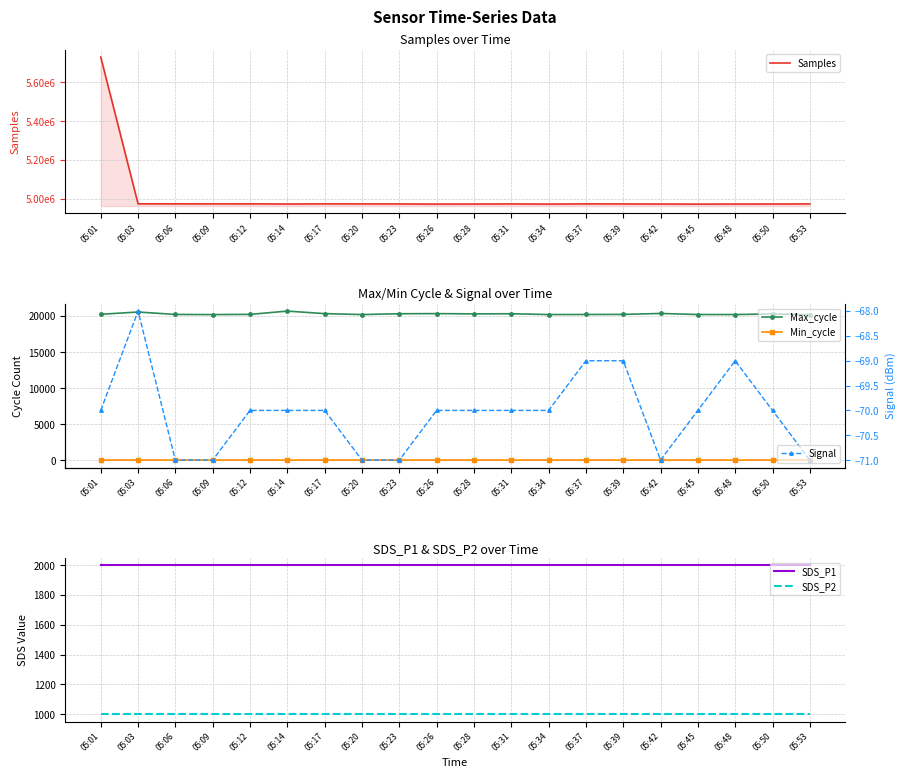

Reading left to right, extract all data points from this chart.

Samples: 5730521.0	4974319.0	4974279.0	4974050.0	4974090.0	4973483.0	4974045.0	4973873.0	4973742.0	4973030.0	4973389.0	4973784.0	4973092.0	4974013.0	4973702.0	4973416.0	4972864.0	4973228.0	4973435.0	4973863.0
Max_cycle: 20243.0	20561.0	20219.0	20203.0	20231.0	20686.0	20336.0	20207.0	20319.0	20336.0	20300.0	20318.0	20208.0	20215.0	20227.0	20357.0	20212.0	20208.0	20291.0	20200.0
Min_cycle: 23.0	28.0	28.0	28.0	28.0	28.0	28.0	28.0	28.0	28.0	28.0	28.0	28.0	28.0	28.0	28.0	28.0	28.0	28.0	28.0
SDS_P1: 1999.9	1999.9	1999.9	1999.9	1999.9	1999.9	1999.9	1999.9	1999.9	1999.9	1999.9	1999.9	1999.9	1999.9	1999.9	1999.9	1999.9	1999.9	1999.9	1999.9
SDS_P2: 999.9	999.9	999.9	999.9	999.9	999.9	999.9	999.9	999.9	999.9	999.9	999.9	999.9	999.9	999.9	999.9	999.9	999.9	999.9	999.9
Signal: -70.0	-68.0	-71.0	-71.0	-70.0	-70.0	-70.0	-71.0	-71.0	-70.0	-70.0	-70.0	-70.0	-69.0	-69.0	-71.0	-70.0	-69.0	-70.0	-71.0